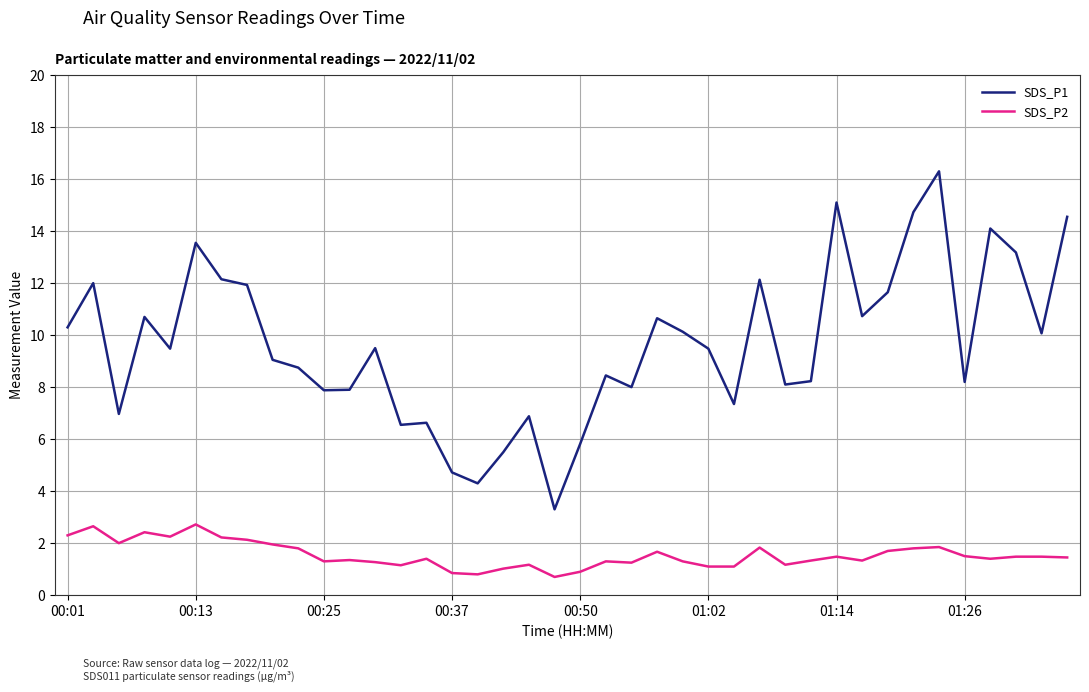

Which series has the largest total across all categories?

SDS_P1